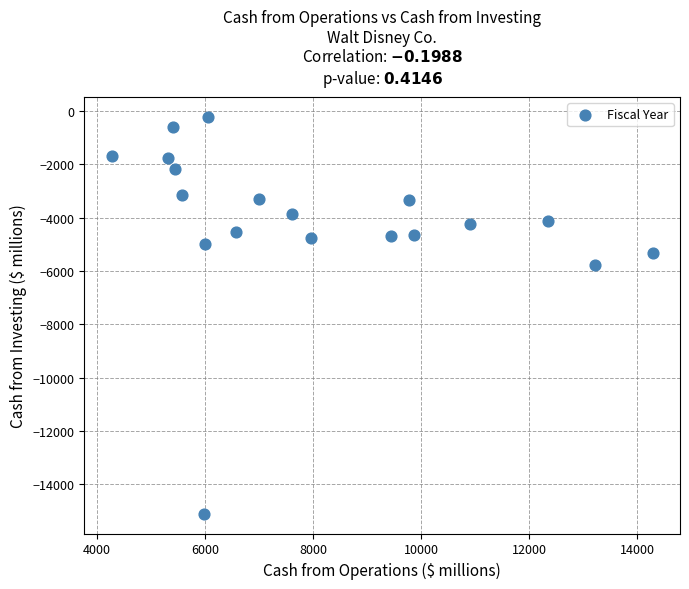

What is the range of X values (max minus min)?

10026